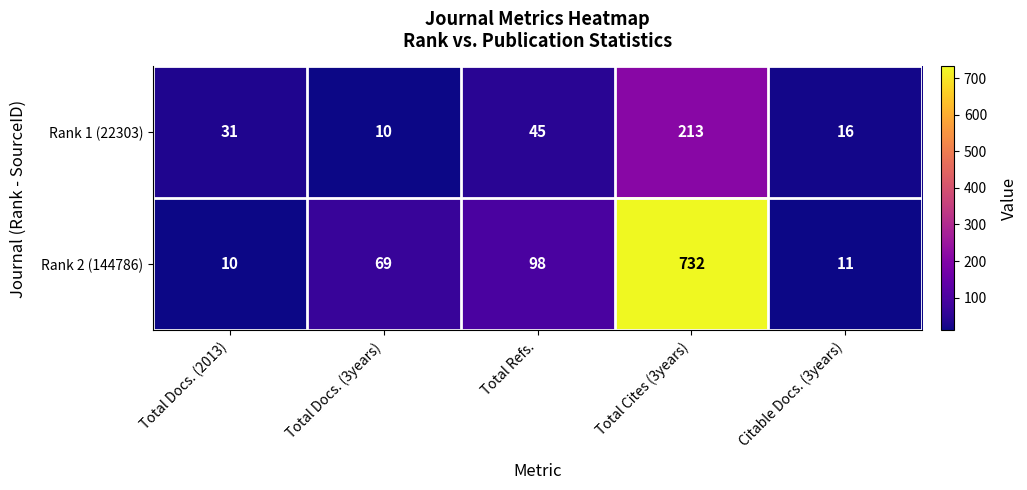

Where is Rank 2 (144786) nearest to the value 371?

Total Refs.